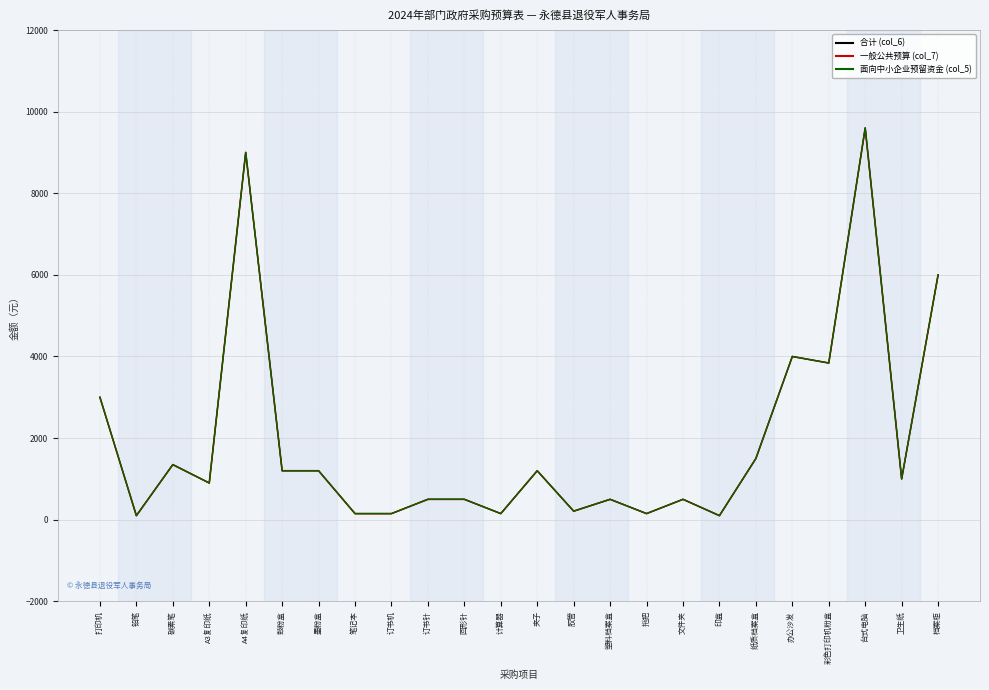

Does the chart display data point markers on the line(s)?

No